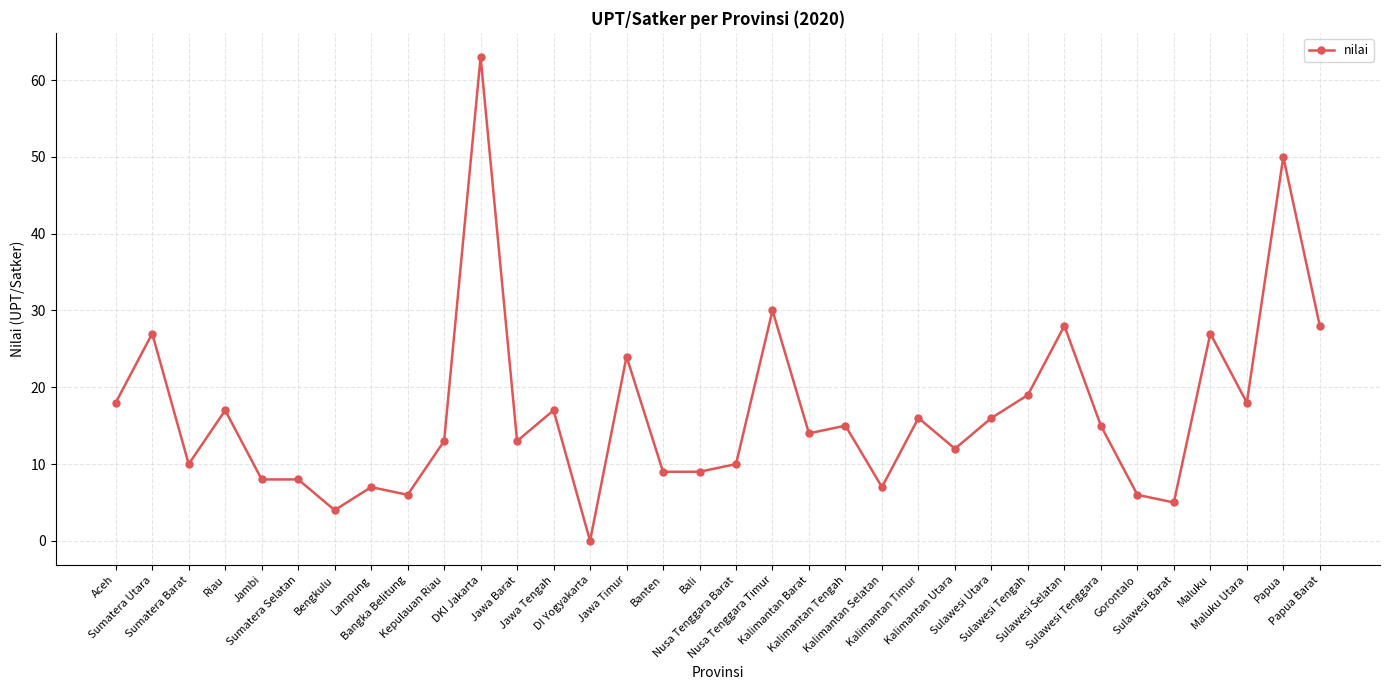

Reading left to right, list all the values displayed in this chart.

Aceh=18	Sumatera Utara=27	Sumatera Barat=10	Riau=17	Jambi=8	Sumatera Selatan=8	Bengkulu=4	Lampung=7	Bangka Belitung=6	Kepulauan Riau=13	DKI Jakarta=63	Jawa Barat=13	Jawa Tengah=17	DI Yogyakarta=0	Jawa Timur=24	Banten=9	Bali=9	Nusa Tenggara Barat=10	Nusa Tenggara Timur=30	Kalimantan Barat=14	Kalimantan Tengah=15	Kalimantan Selatan=7	Kalimantan Timur=16	Kalimantan Utara=12	Sulawesi Utara=16	Sulawesi Tengah=19	Sulawesi Selatan=28	Sulawesi Tenggara=15	Gorontalo=6	Sulawesi Barat=5	Maluku=27	Maluku Utara=18	Papua=50	Papua Barat=28